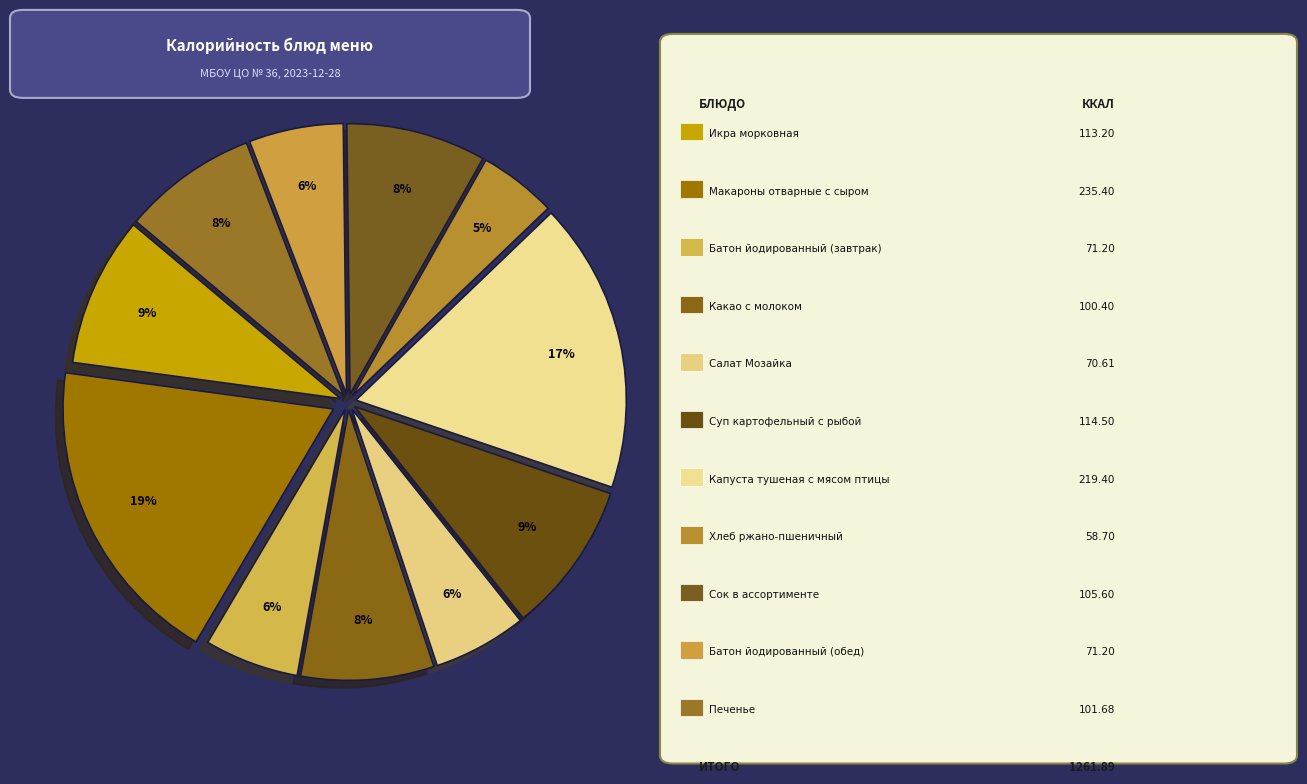

Count the number of slices in the pie.

11